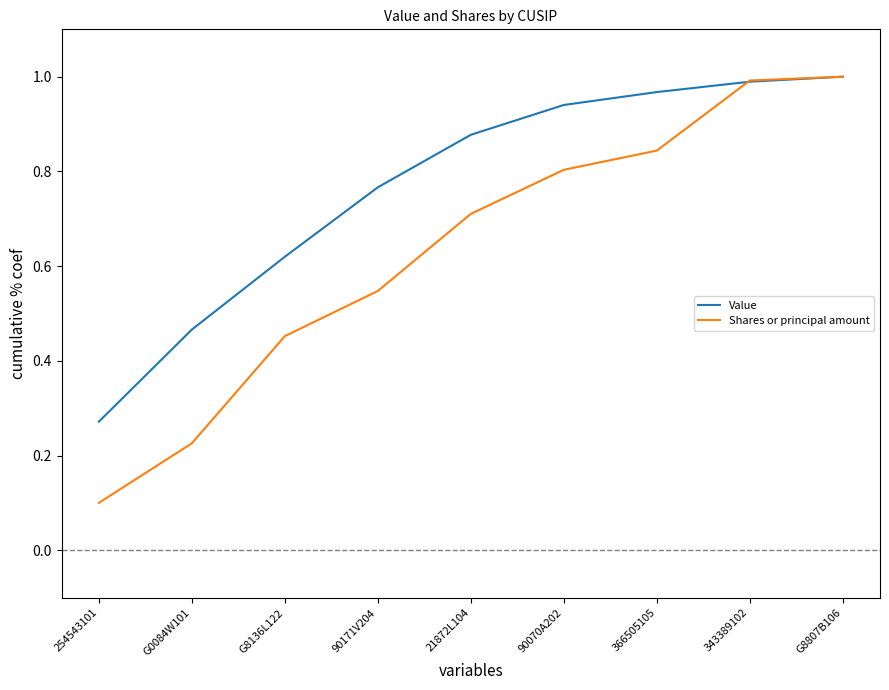

Which series has the largest total across all categories?

Value